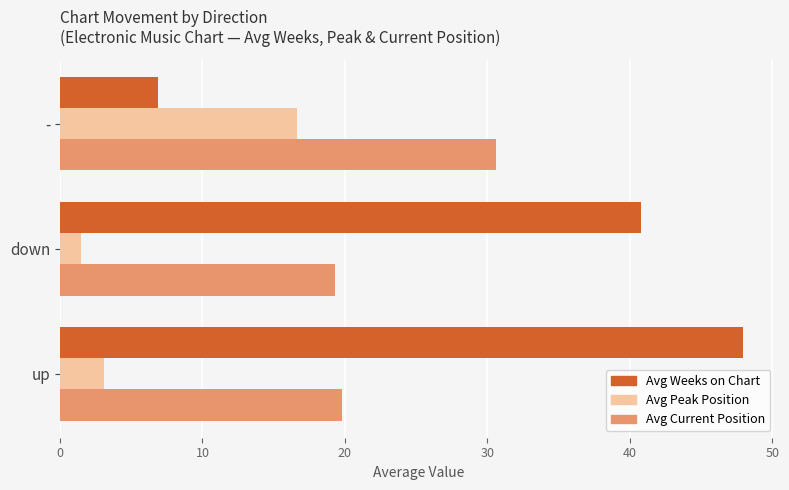

What is the difference between the maximum and minimum values in the Avg Current Position series?

11.3